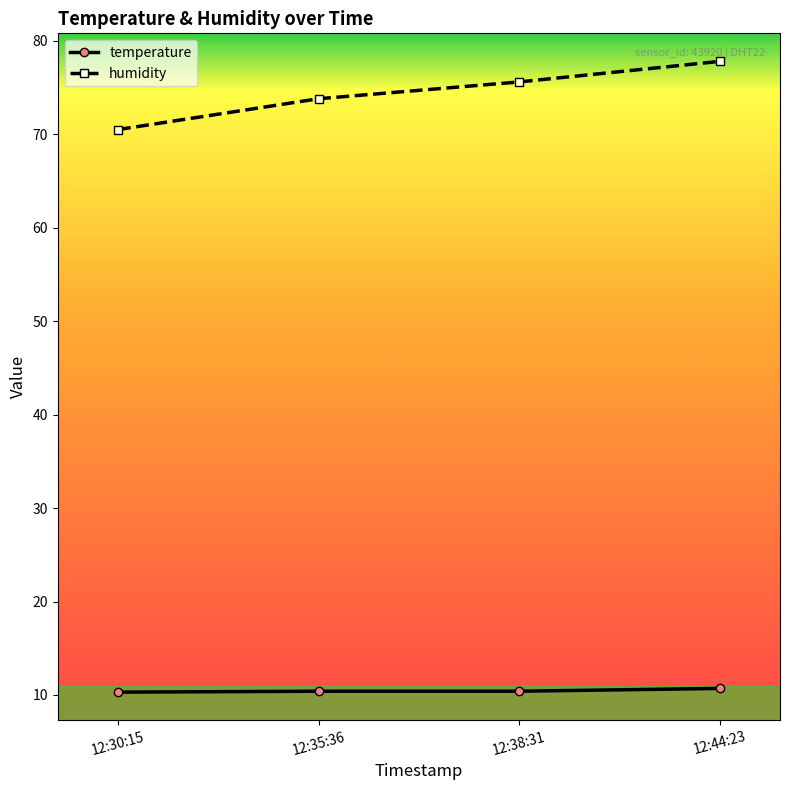

What is the minimum value for humidity?

70.5